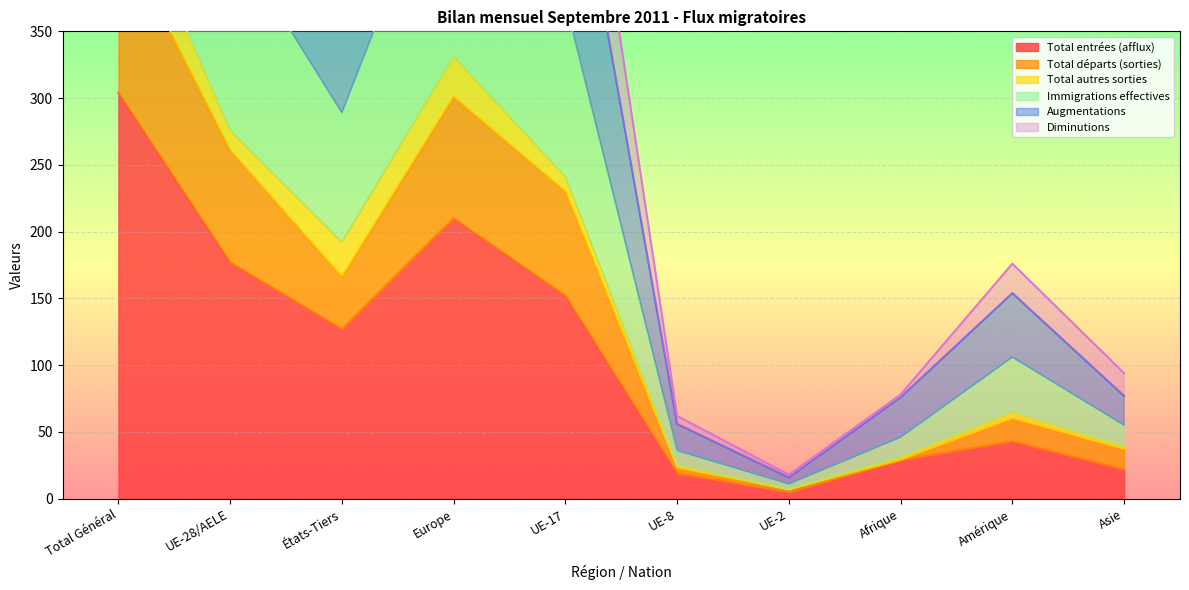

At how many categories does at least one series exceed 714?

2